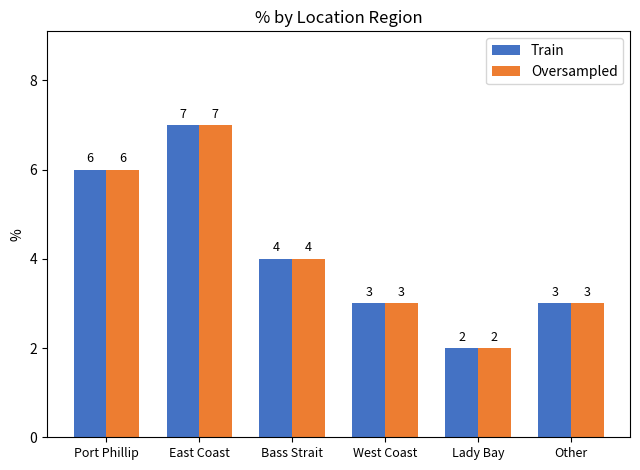

The value of Train at Port Phillip is 8. True or false?

False